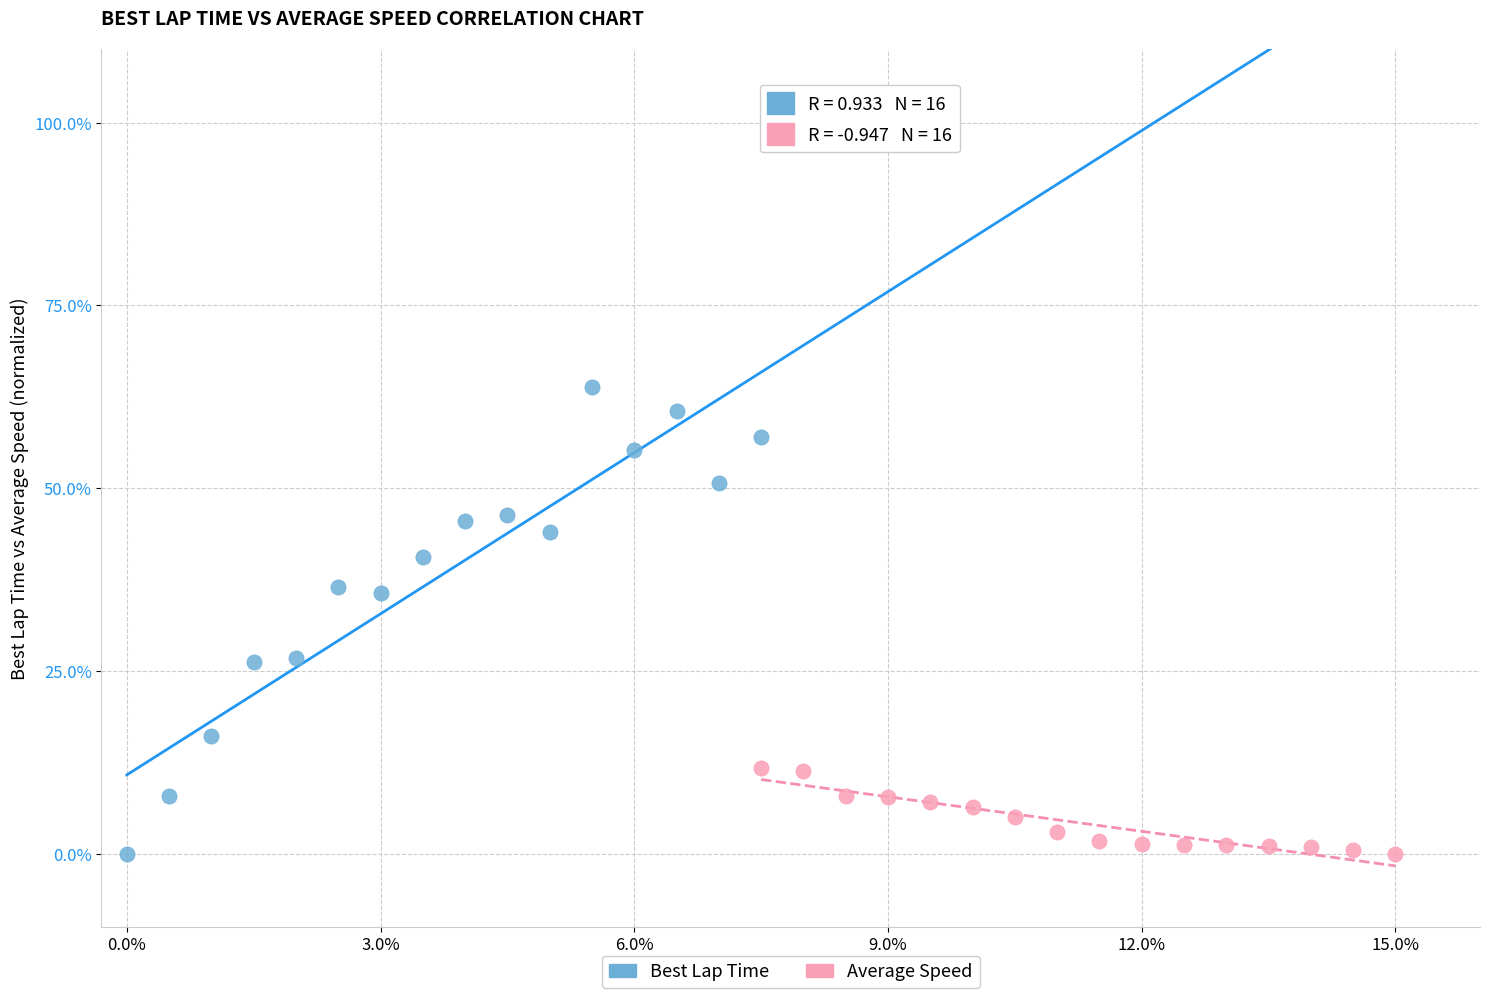

Which series has the largest Y range (max minus min)?

Best Lap Time